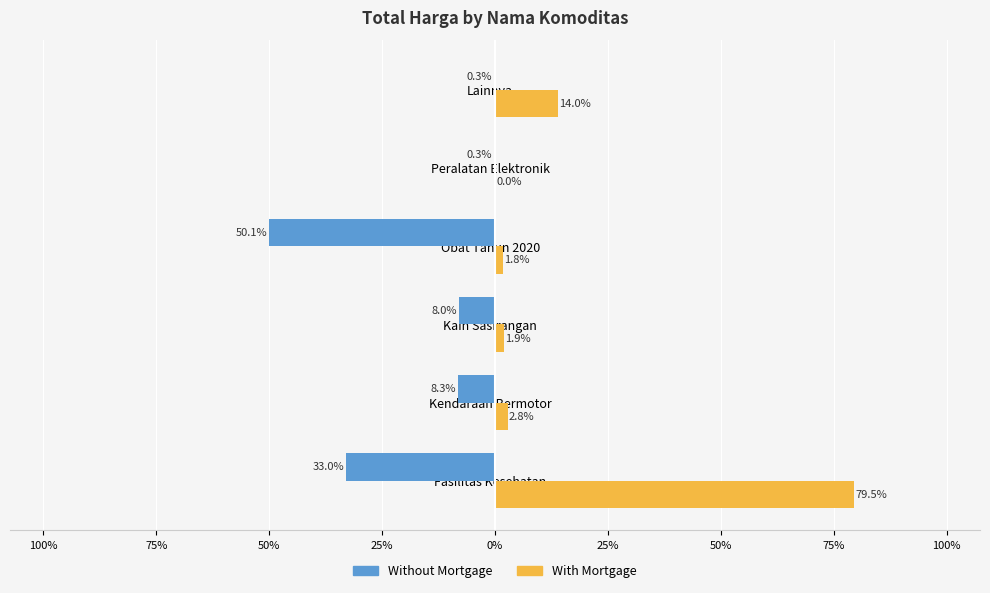

Rank the series by their maximum value, from lowest to highest.

Without Mortgage, With Mortgage